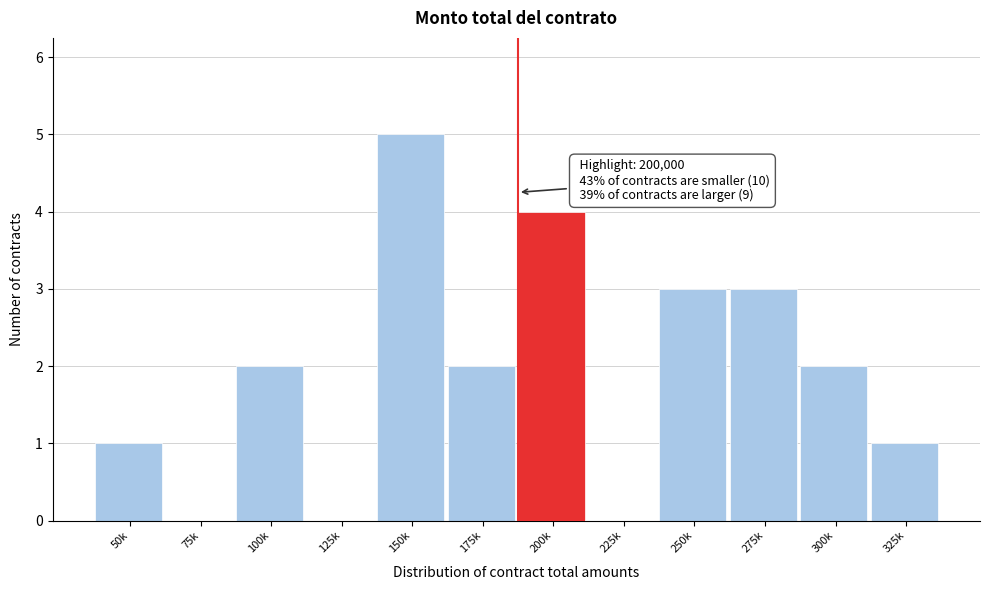

Reading left to right, transcribe all the data shown in this chart.

50k=1	75k=0	100k=2	125k=0	150k=5	175k=2	200k=4	225k=0	250k=3	275k=3	300k=2	325k=1